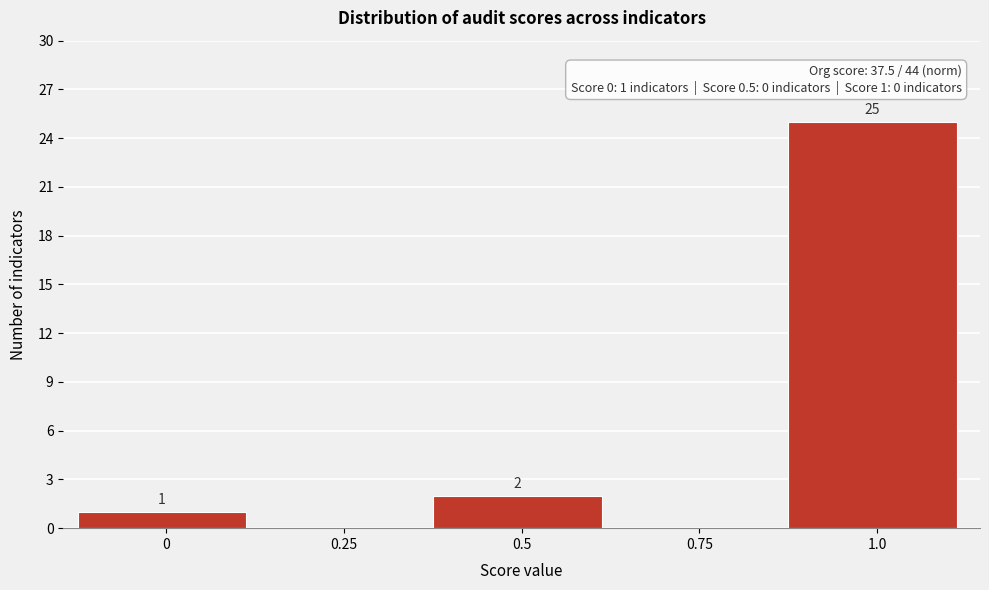

Reading right to left, list all the values displayed in this chart.

1.0=25	0.75=0	0.5=2	0.25=0	0=1